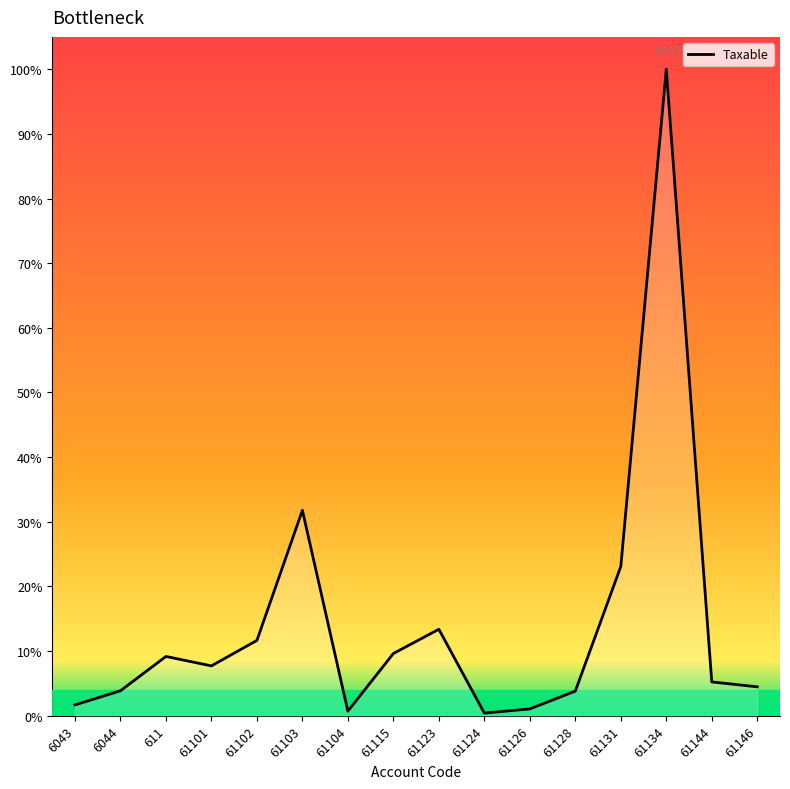

Does the chart have visible grid lines?

No